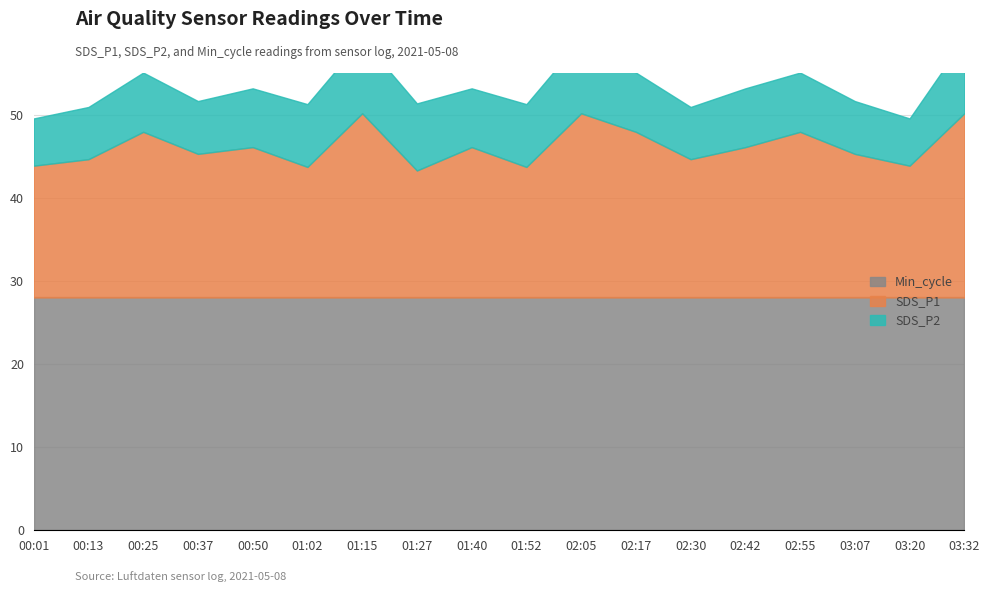

Reading left to right, list all the values displayed in this chart.

SDS_P1: 15.8	16.6	19.9	17.3	18.1	15.7	22.1	15.3	18.1	15.7	22.1	19.9	16.6	18.1	19.9	17.3	15.8	22.1
SDS_P2: 5.7	6.3	7.1	6.3	7.1	7.5	8.9	8.1	7.1	7.5	8.9	7.1	6.3	7.1	7.1	6.3	5.7	8.9
Min_cycle: 28.0	28.0	28.0	28.0	28.0	28.0	28.0	28.0	28.0	28.0	28.0	28.0	28.0	28.0	28.0	28.0	28.0	28.0